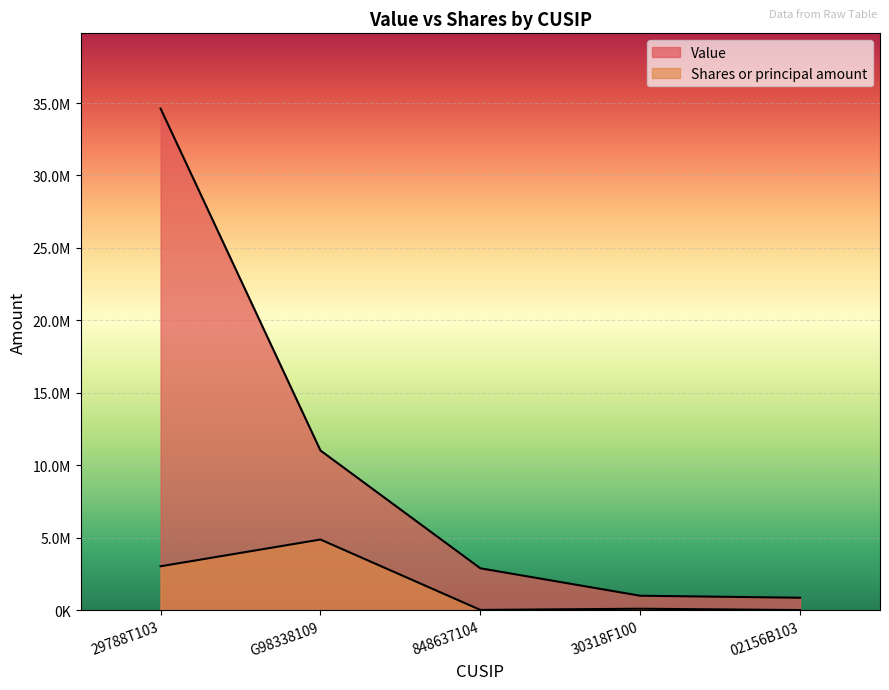

The Value series shows 4363421 at G98338109. True or false?

False